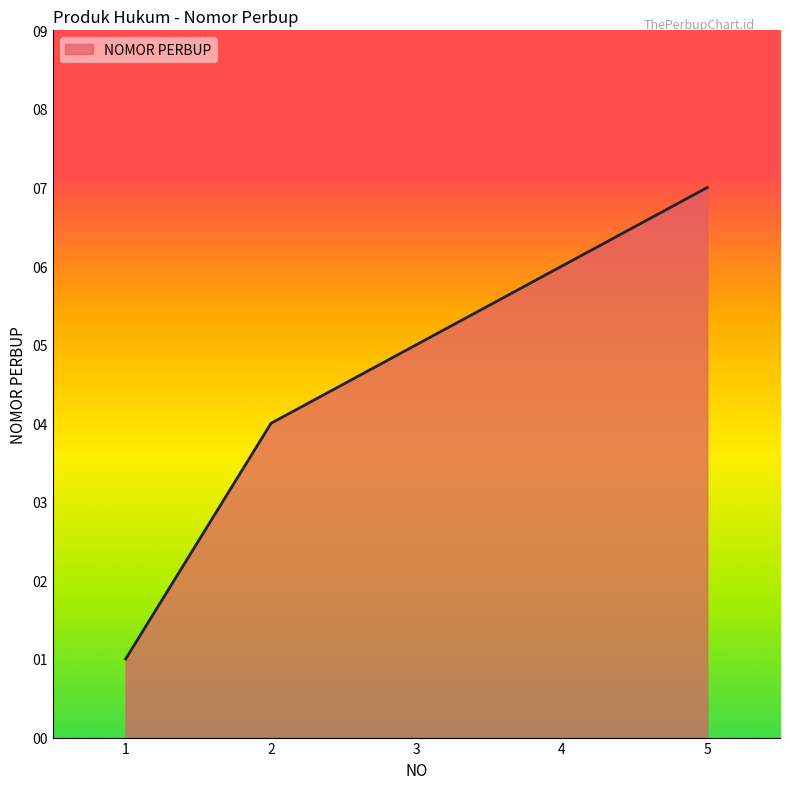

True or false: the data shows 2 at 4.

False